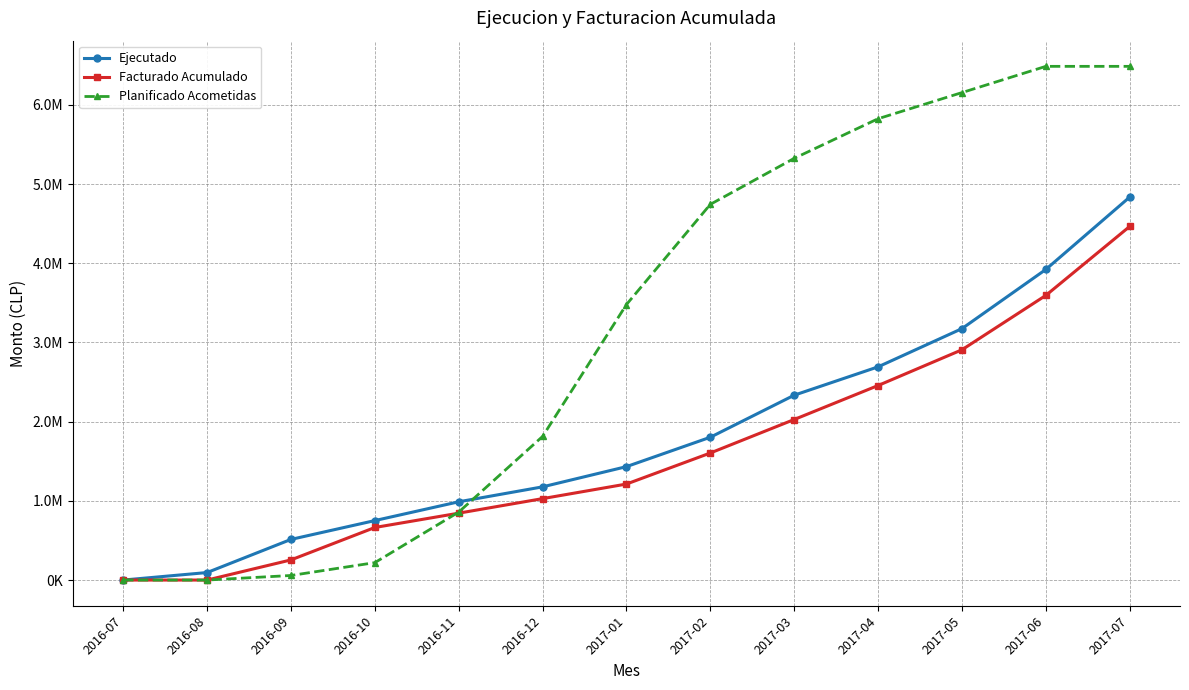

Between 2016-07 and 2016-11, which series saw the biggest shift?

Ejecutado